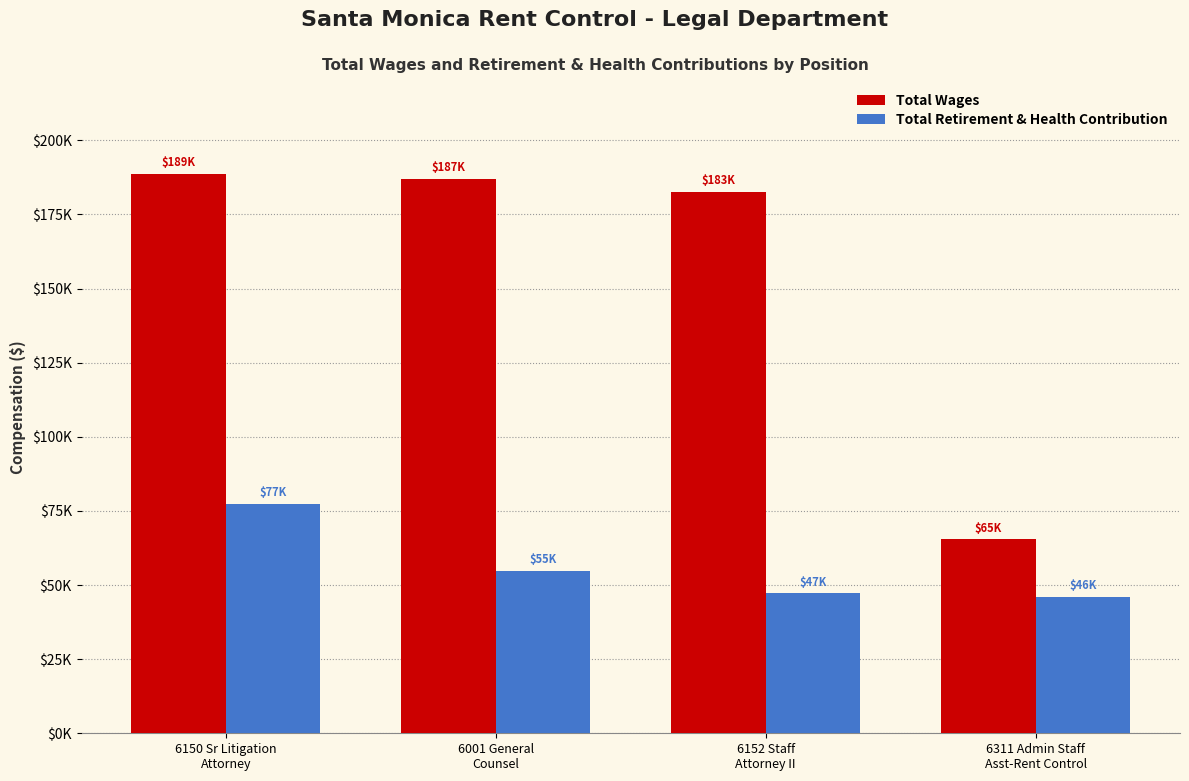

The value of Total Wages at 6001 General
Counsel is 302594. True or false?

False